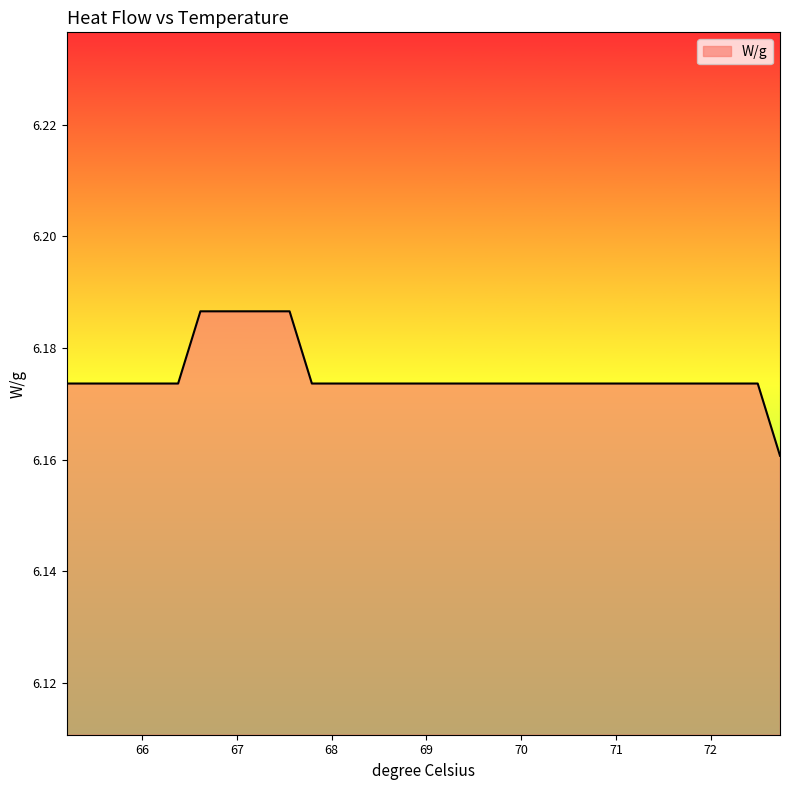

List the labels in order of value, largest first.

66.616977, 66.852081, 67.087185, 67.32229, 67.557394, 65.206352, 65.441456, 65.67656, 65.911665, 66.146769, 66.381873, 67.792498, 68.027602, 68.262706, 68.49781, 68.732915, 68.968019, 69.203123, 69.438227, 69.673331, 69.908435, 70.14354, 70.378644, 70.613748, 70.848852, 71.083956, 71.31906, 71.554165, 71.789269, 72.024373, 72.259477, 72.494581, 72.729685